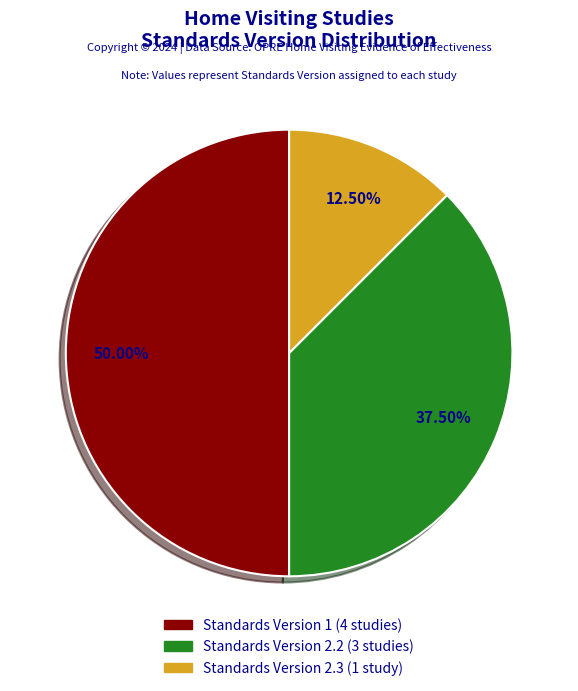

To the nearest percent, what is the average slice percentage?

33%